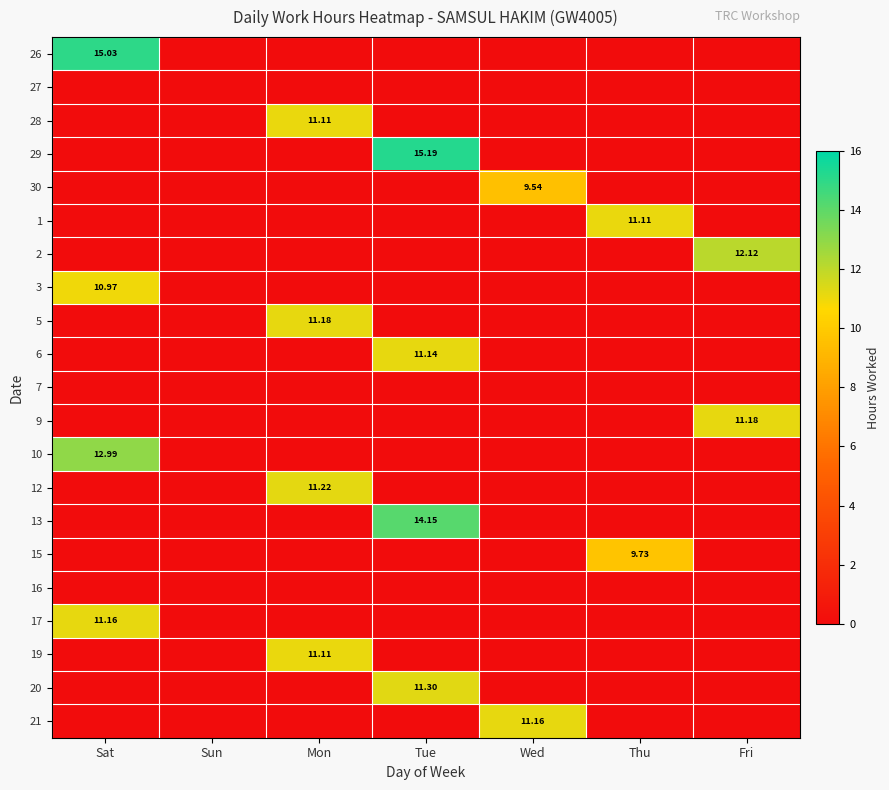

At how many categories does at least one series exceed 6?

6